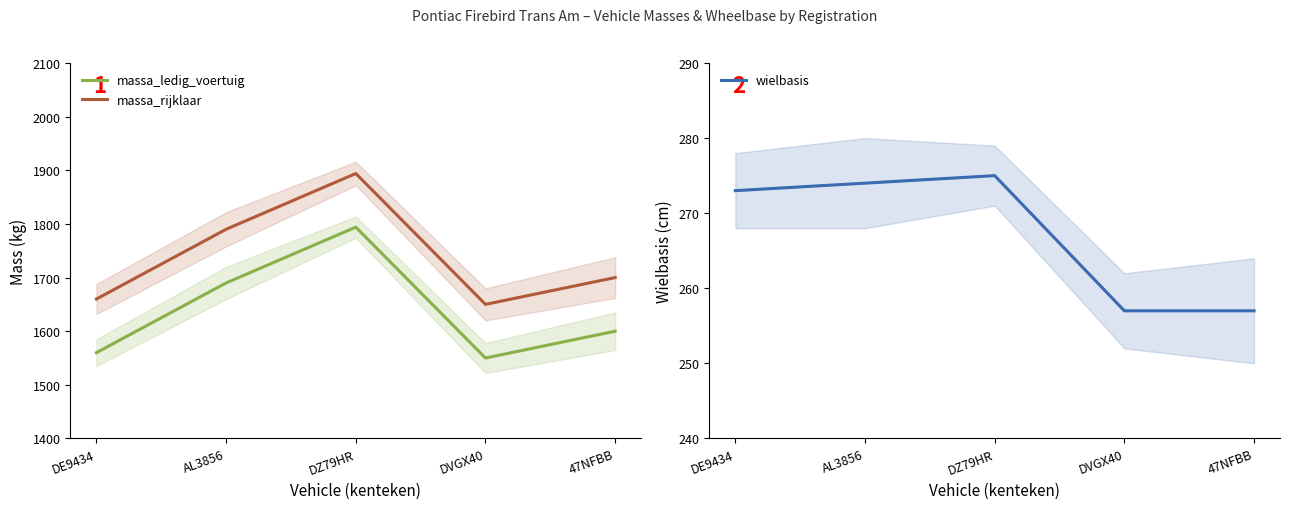

The value of massa_ledig_voertuig at DE9434 is 1560. True or false?

True